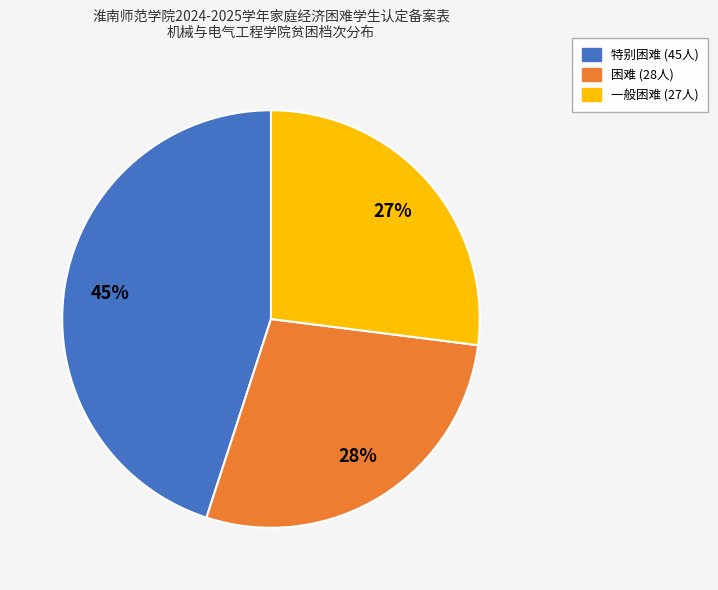

Does 一般困难 represent more than half of the total?

No